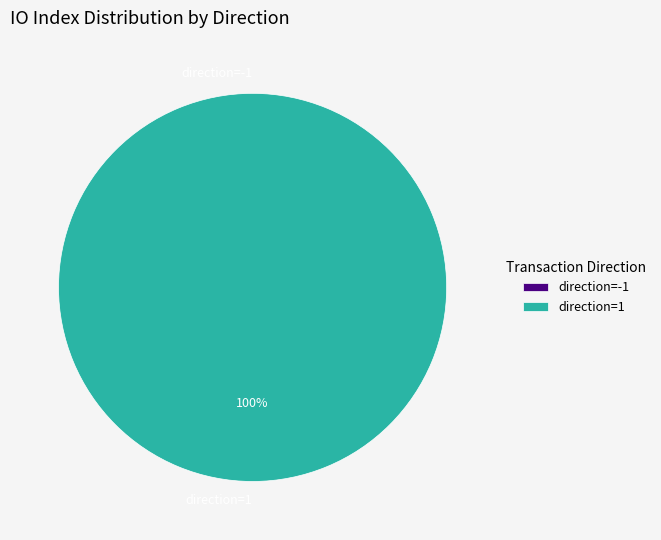

Which slice is the smallest?

direction=-1